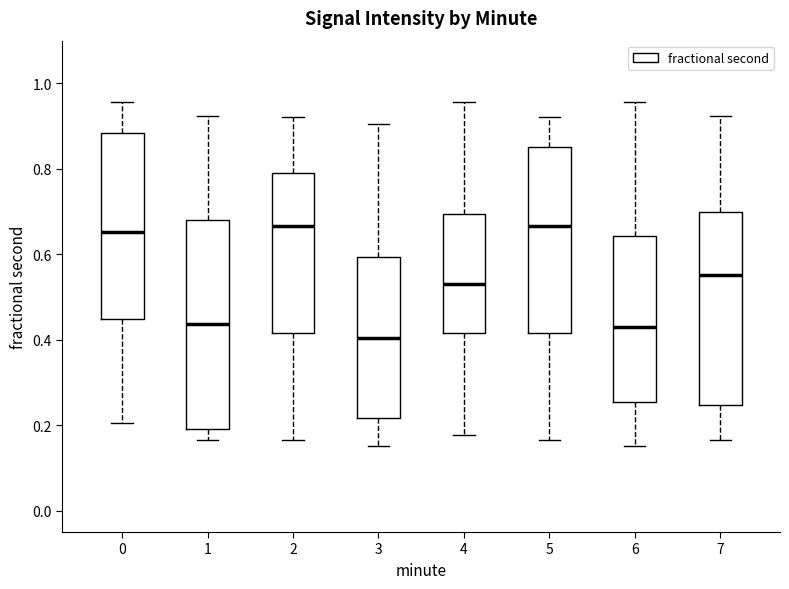

Reading left to right, read every box against the y-axis: the position of its median line, the range the box covers, and the ends of its whiskers. The values are not printed on the chart, so give them approximately, as read against the axis.

0: median 0.66, box 0.44 to 0.88, whiskers 0.20 to 0.96
1: median 0.44, box 0.20 to 0.68, whiskers 0.16 to 0.92
2: median 0.66, box 0.42 to 0.80, whiskers 0.16 to 0.92
3: median 0.40, box 0.22 to 0.60, whiskers 0.16 to 0.90
4: median 0.52, box 0.42 to 0.70, whiskers 0.18 to 0.96
5: median 0.66, box 0.42 to 0.86, whiskers 0.16 to 0.92
6: median 0.42, box 0.26 to 0.64, whiskers 0.16 to 0.96
7: median 0.56, box 0.24 to 0.70, whiskers 0.16 to 0.92